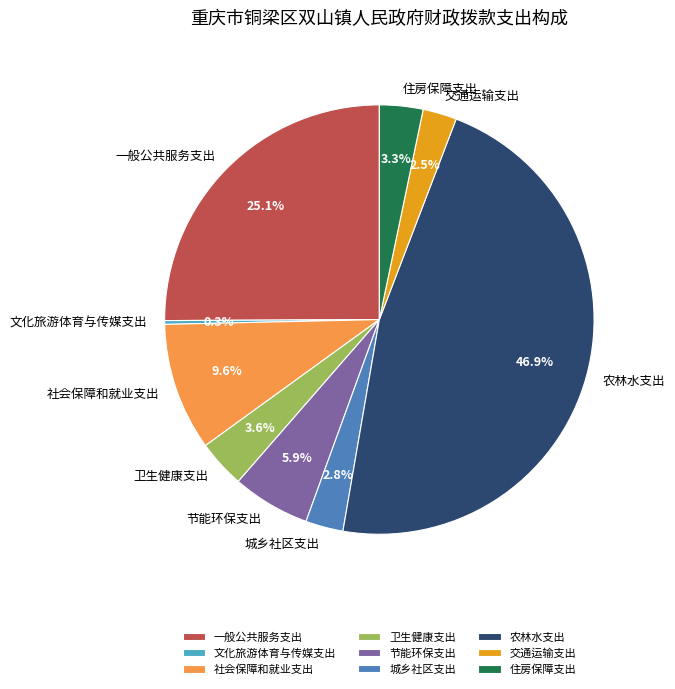

What is the smallest slice in the pie chart?

文化旅游体育与传媒支出